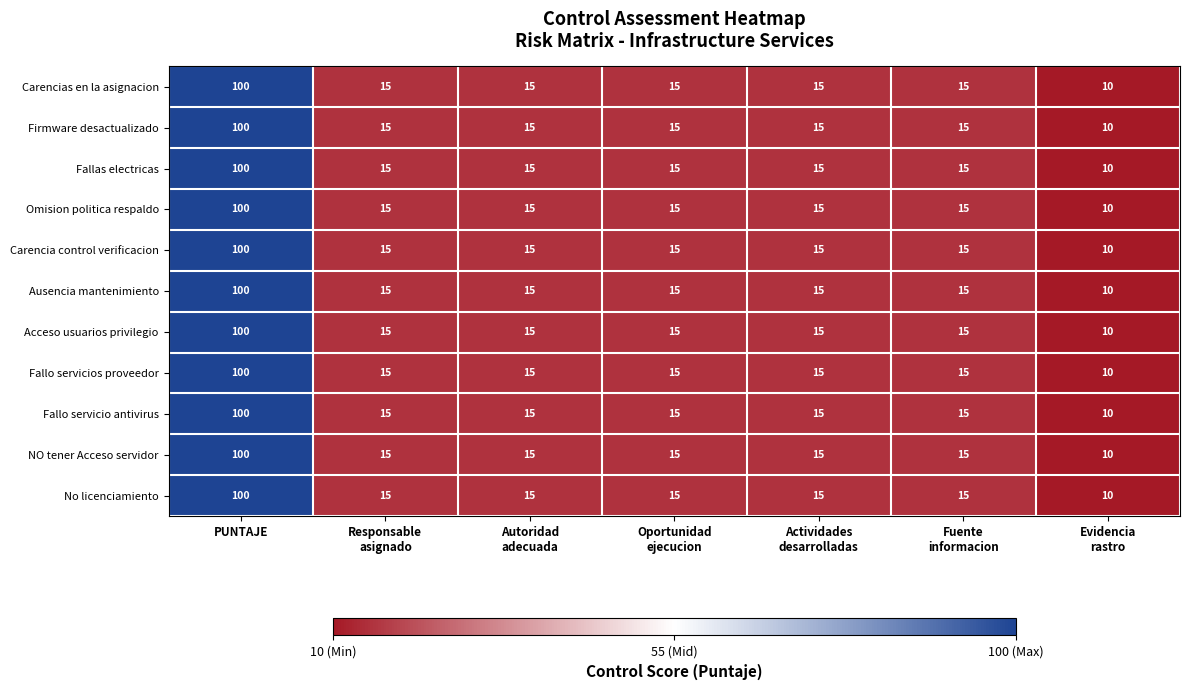

What is the greatest value displayed?

100